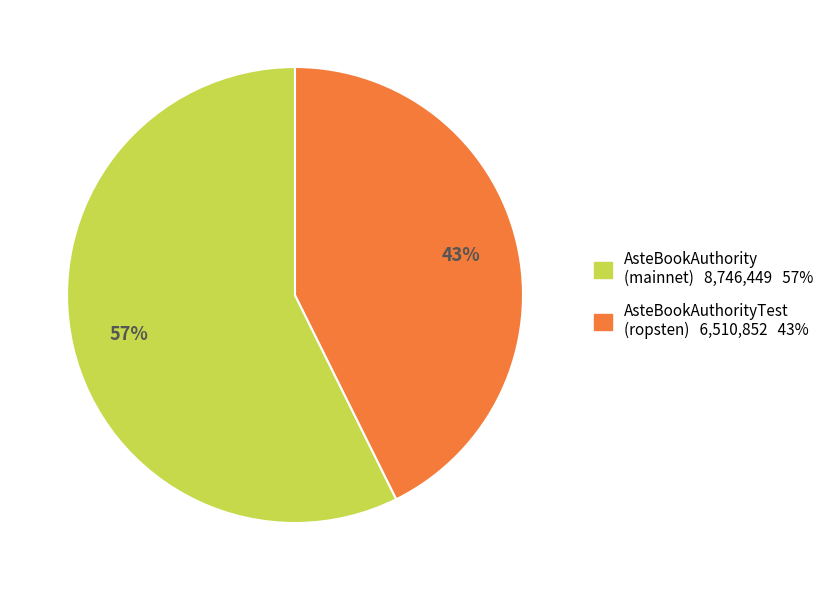

How many segments does this pie chart have?

2